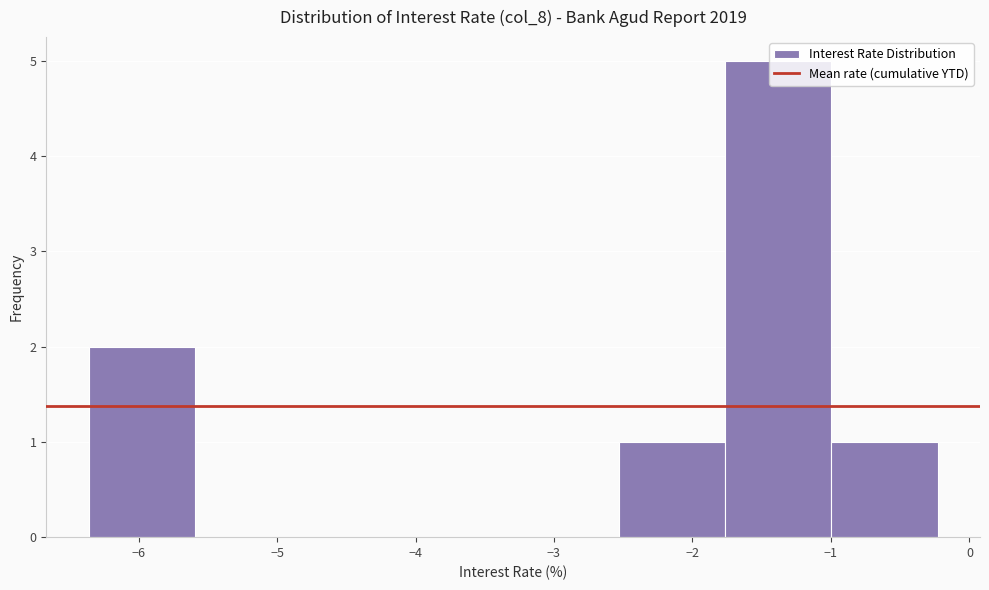

How tall is the bar that spans -1.0 to -0.2 on the x-axis? Neither the bar edges nor the heights are printed on the chart, so give them approximately, as read against the axes.

1